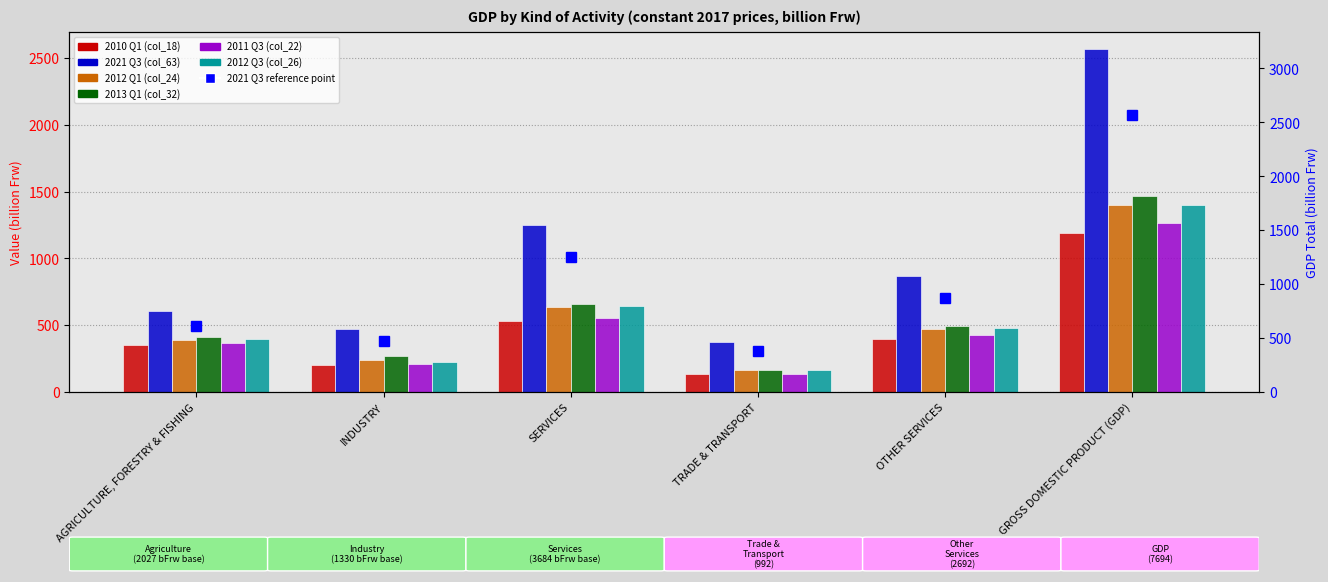

The value of 2012 Q3 (col_26) at SERVICES is 641. True or false?

True